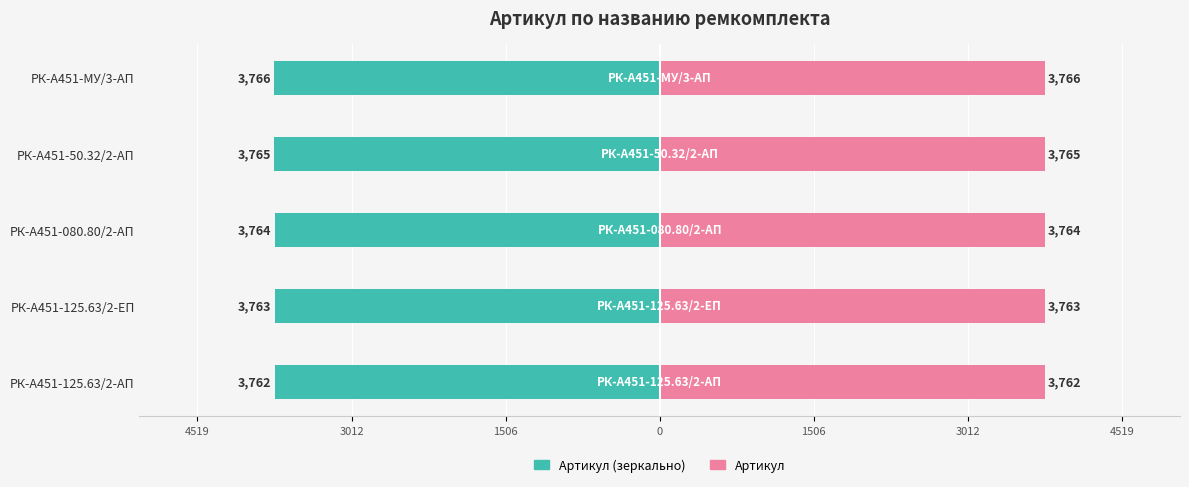

How many Артикул (зеркально) values are between -3765 and -3763?

3